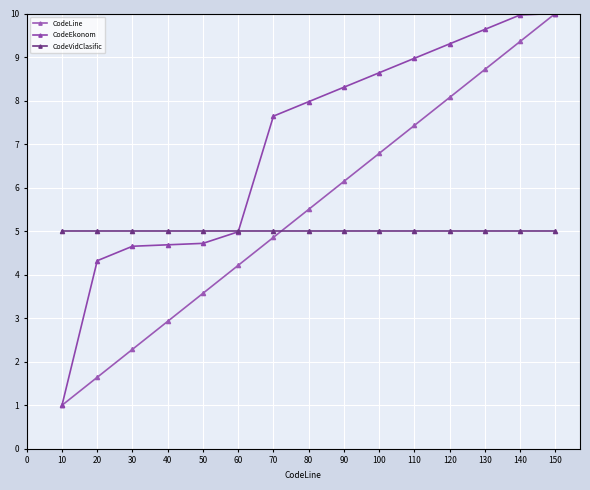

What are all the series names shown in the legend?

CodeLine, CodeEkonom, CodeVidClasific